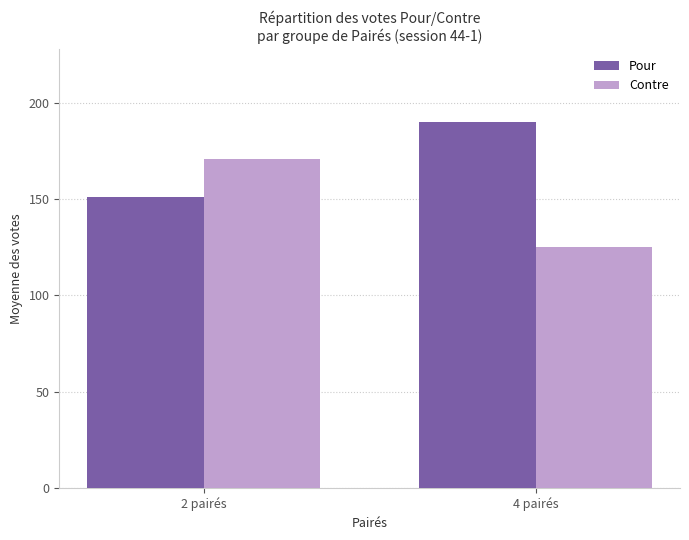

What is the sum of all Contre values?

295.9